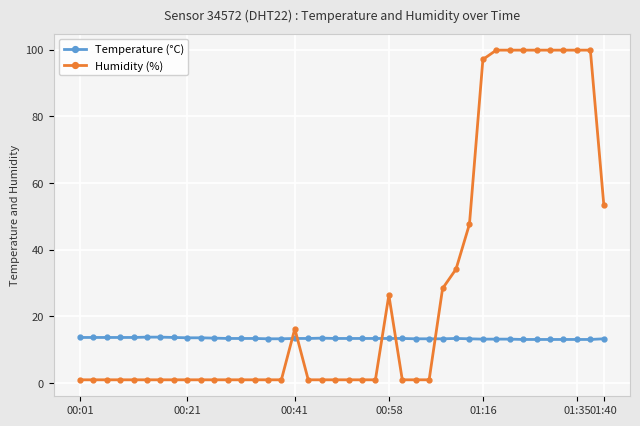

Which series has the widest spread of values?

Humidity (%)